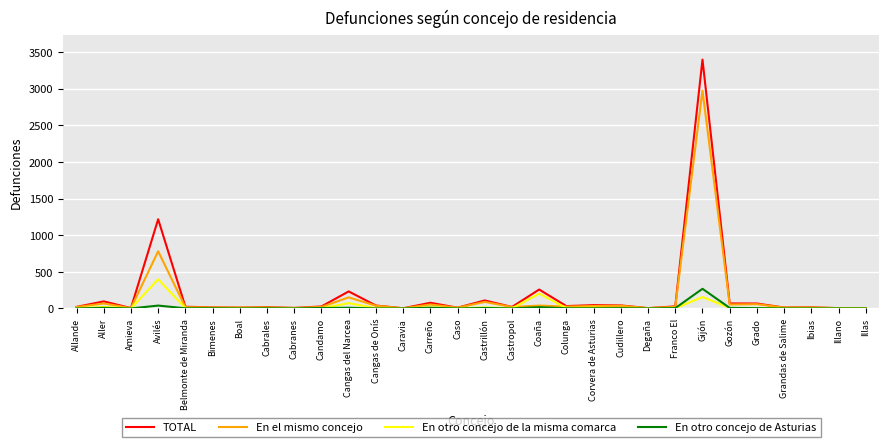

What is the average value of the En otro concejo de la misma comarca series?

31